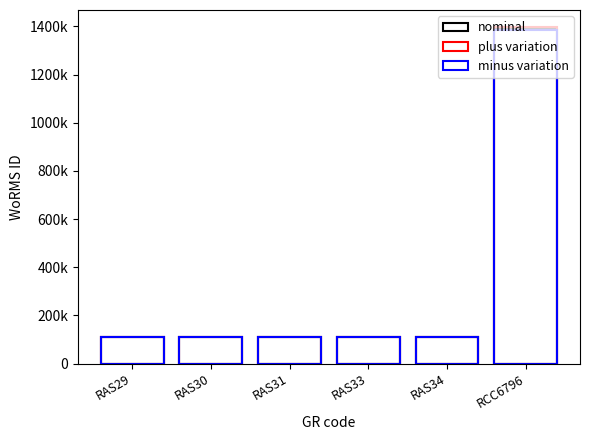

What is the label of the 1st bar from the left?

RAS29